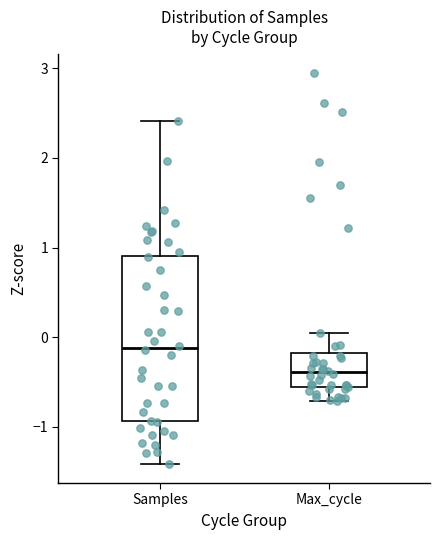

Where is the lower edge of the box for Max_cycle on the y-axis? The values are not printed on the chart, so give them approximately, as read against the axis.

-0.6